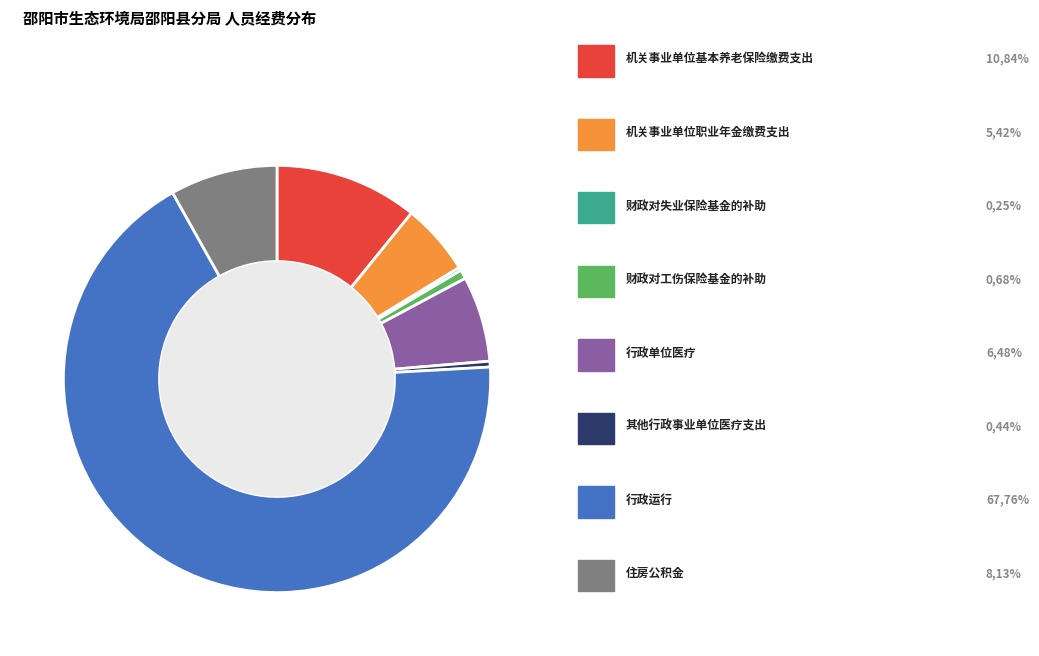

Is there a majority slice in this chart?

Yes